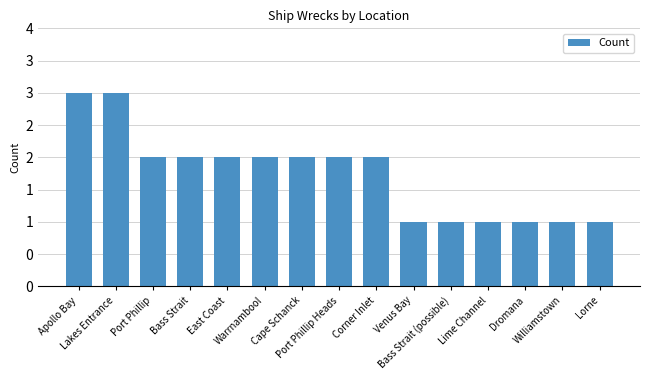

What is the value of the 10th bar from the left?

1